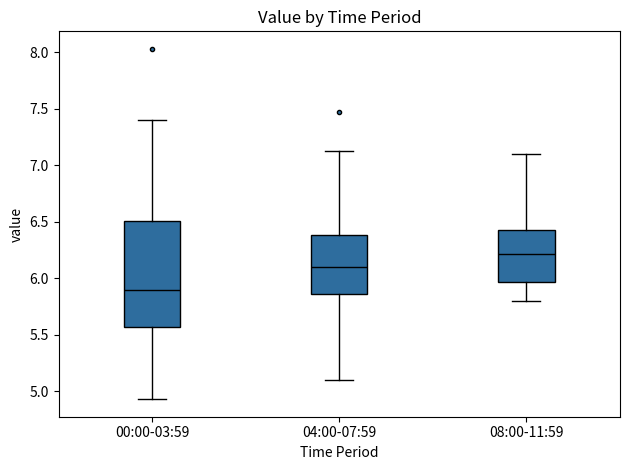

Which box has the lowest median line?

00:00-03:59